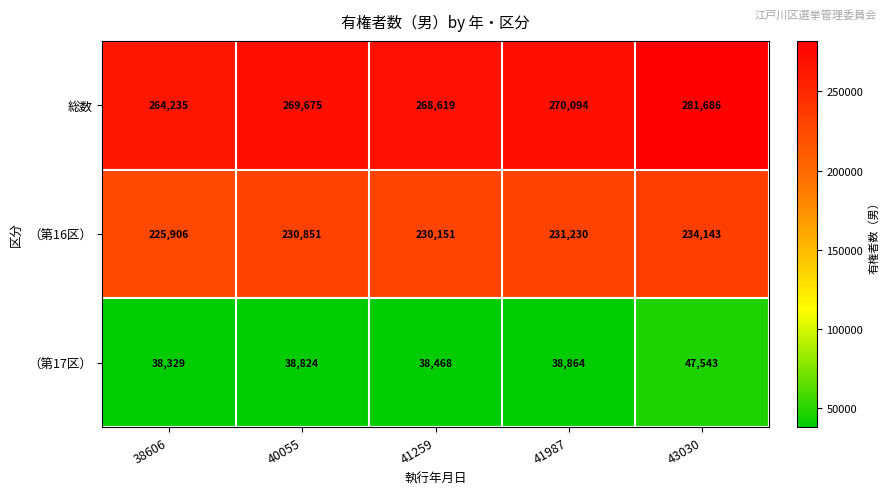

At which category is the sum across all series the highest?

43030